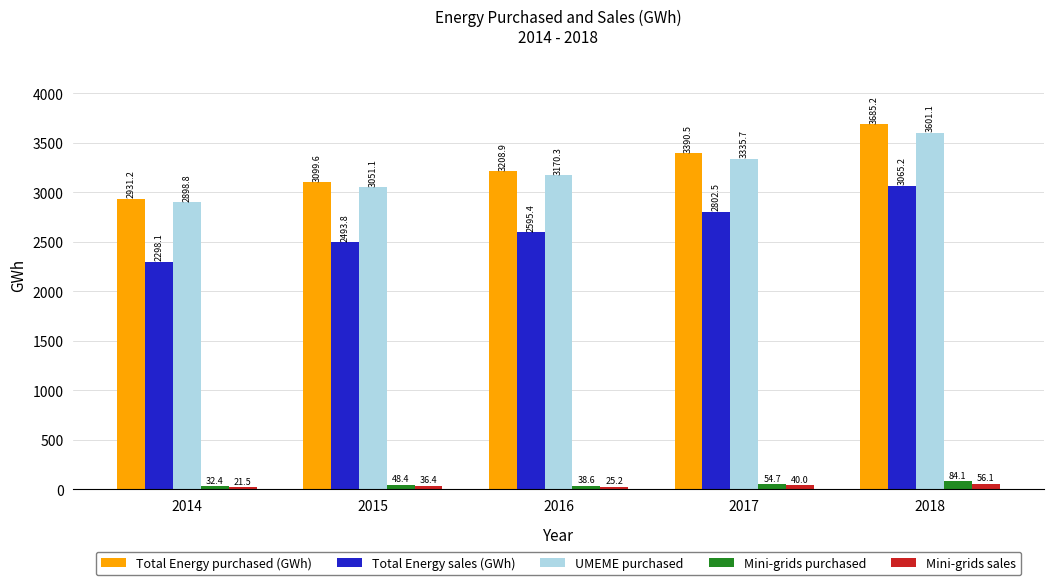

What is the spread (max minus min) of values at 2018?

3629.1